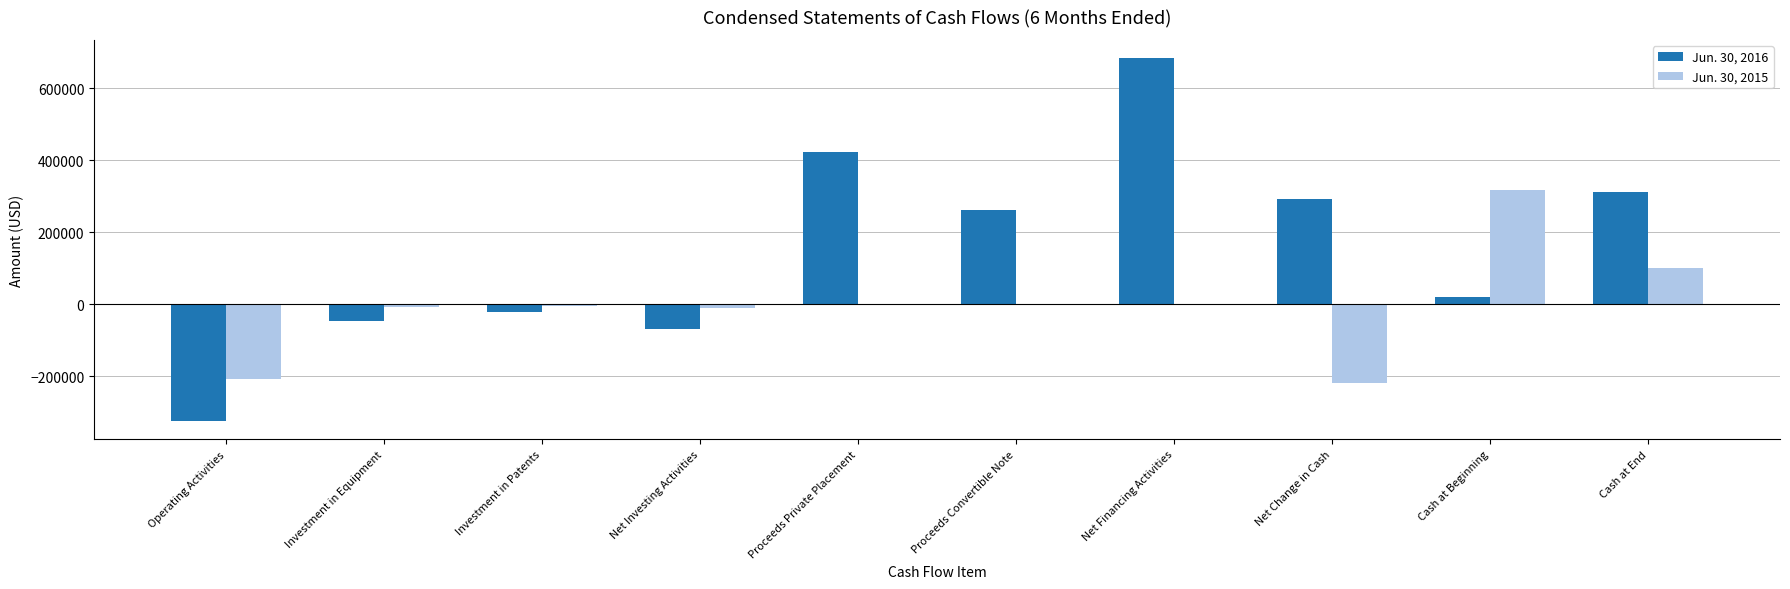

The Jun. 30, 2015 series shows -207426 at Operating Activities. True or false?

True